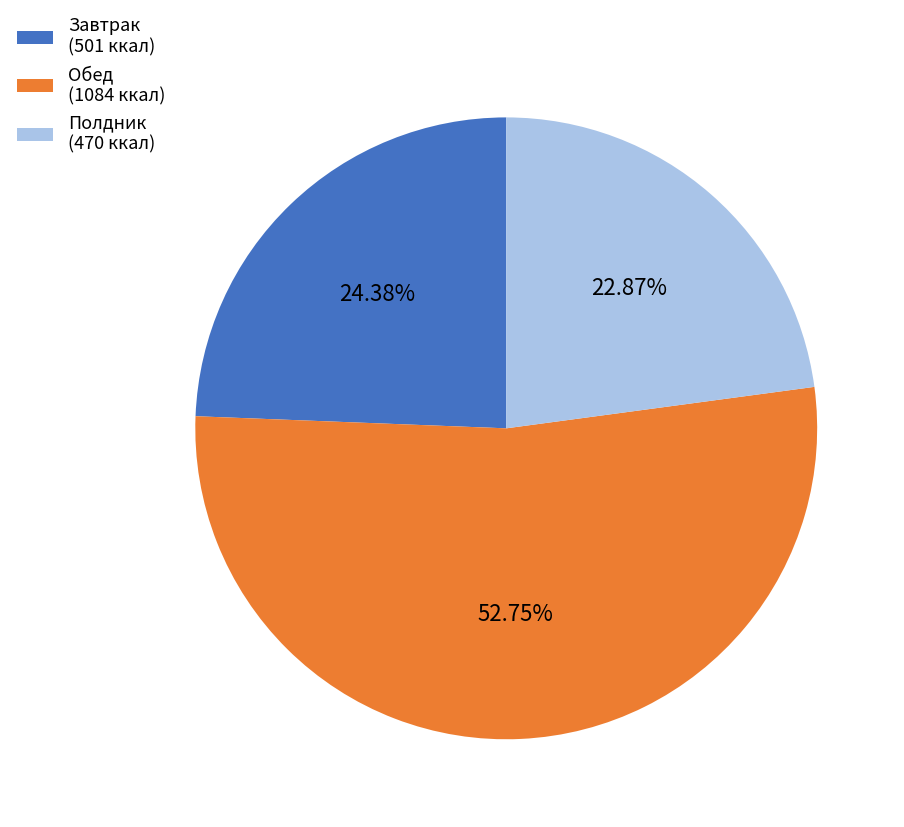

Is the sum of Полдник (470 ккал) and Завтрак (501 ккал) greater than half?

No